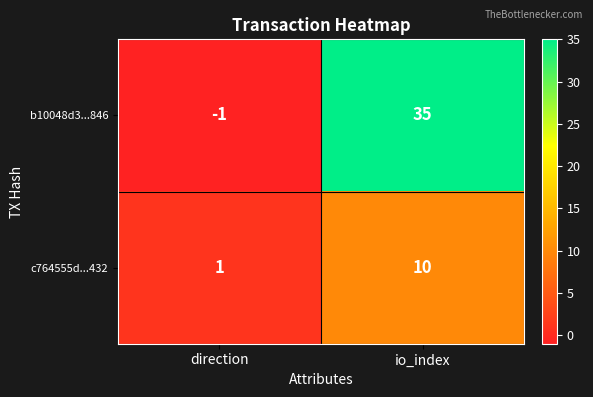

Reading right to left, transcribe all the data shown in this chart.

b10048d3...846: io_index=35	direction=-1
c764555d...432: io_index=10	direction=1